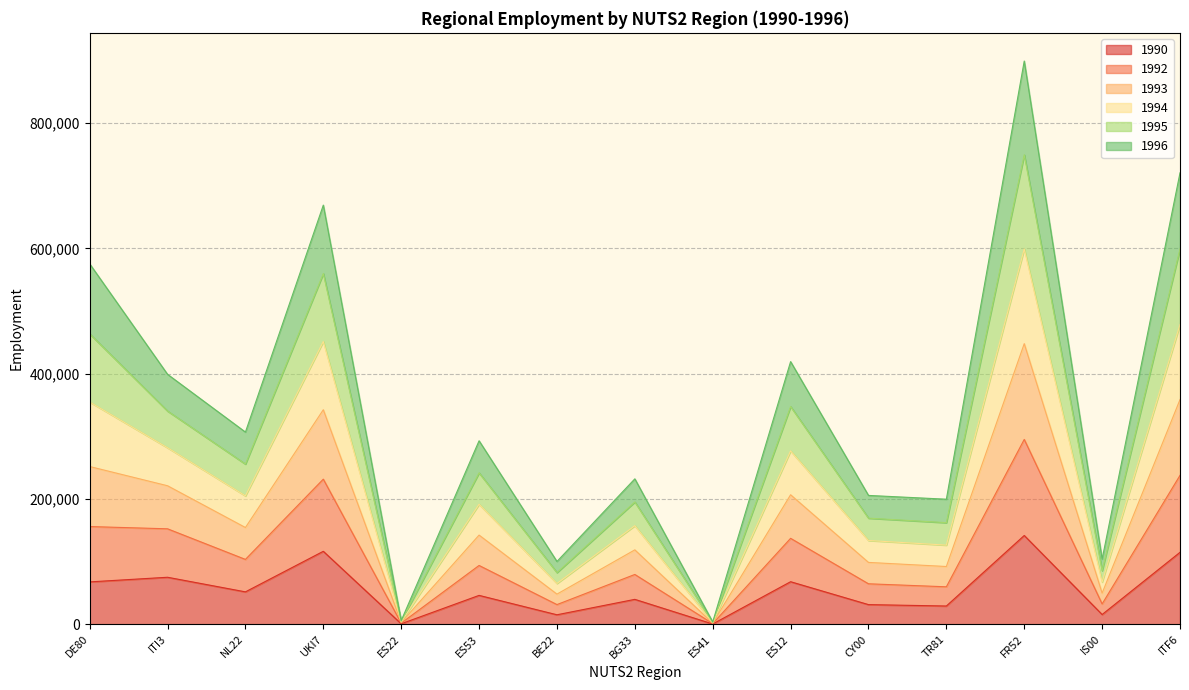

What are all the series names shown in the legend?

1990, 1992, 1993, 1994, 1995, 1996